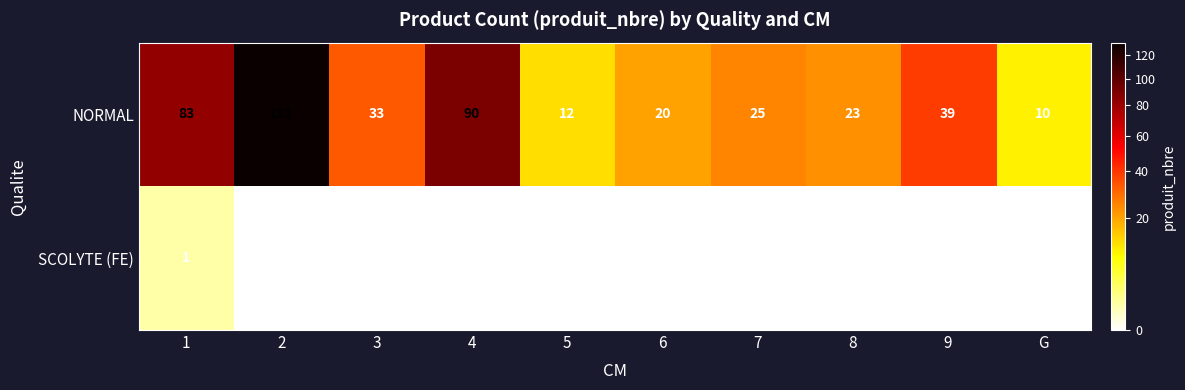

Between 6 and 8, which series saw the biggest shift?

NORMAL